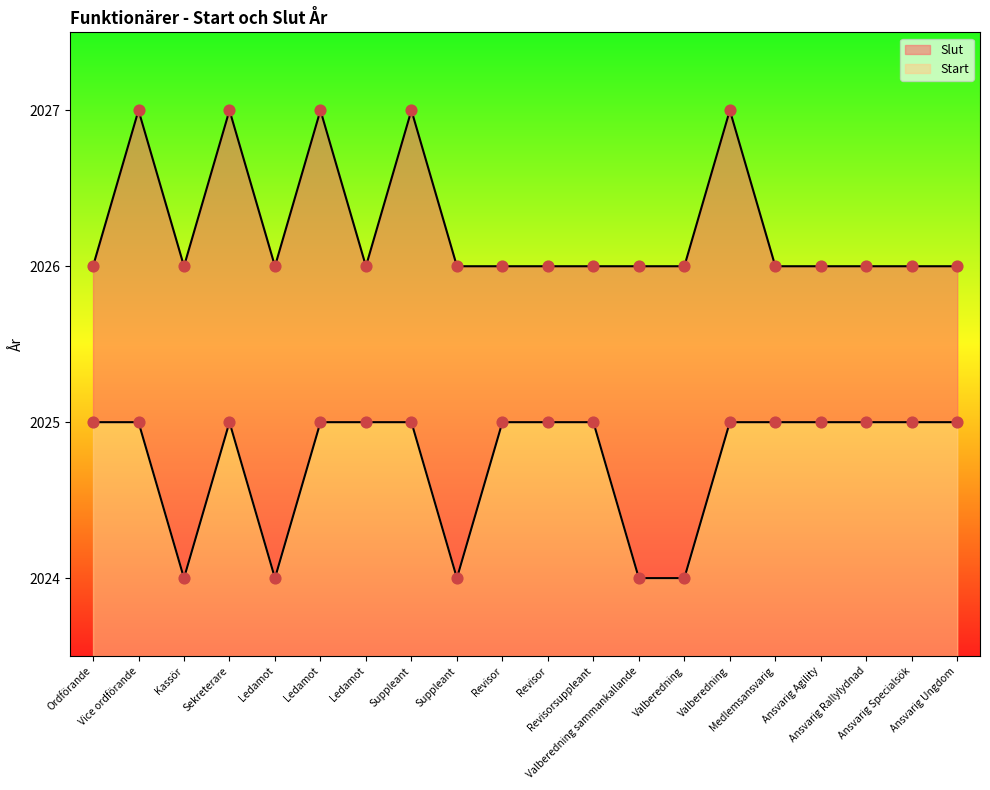

Which series reaches the maximum Y coordinate?

Slut